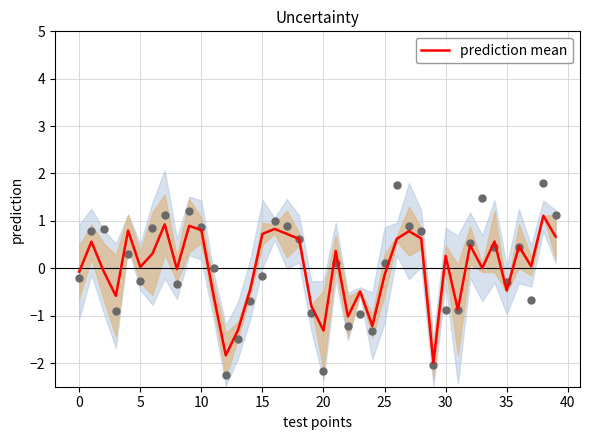

What is the change in value from 18 to 21?

-0.3